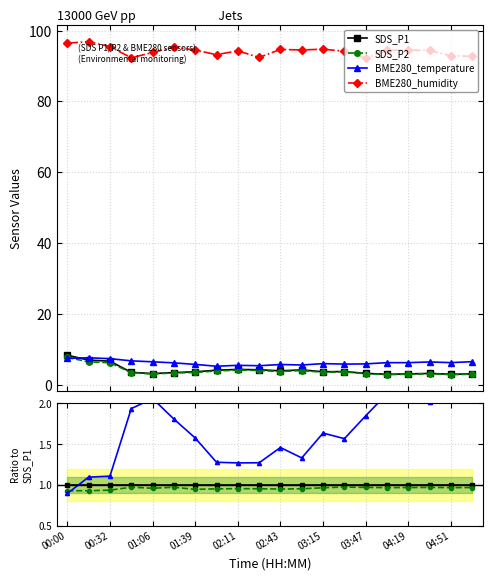

After their last crossing, which series has the higher values: SDS_P1 or BME280_temperature?

BME280_temperature